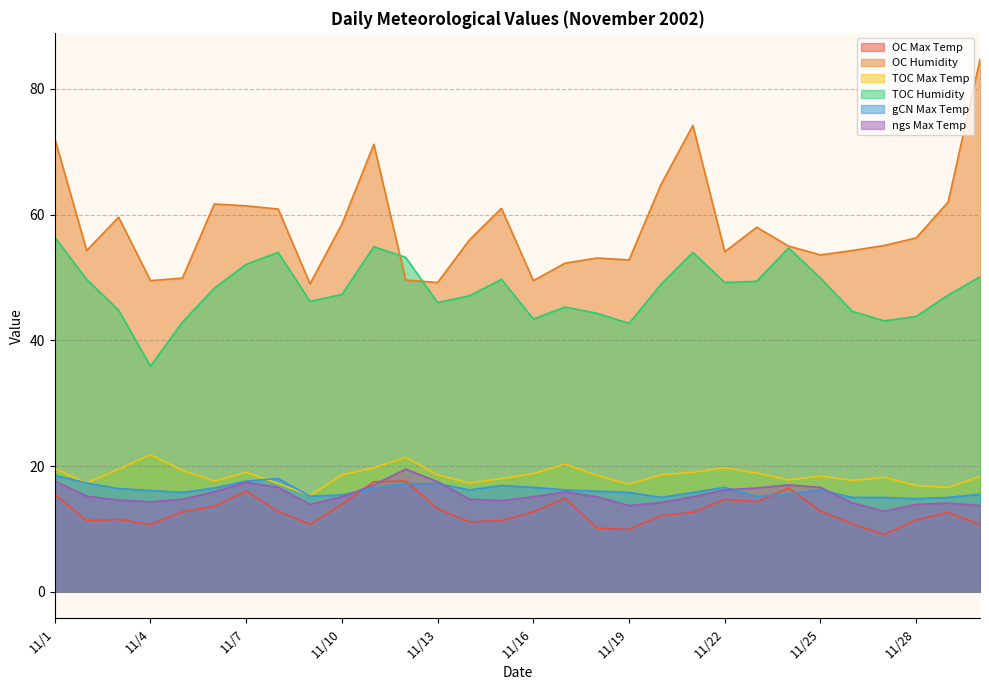

What value does the OC_humid series have at 11/17?

52.3